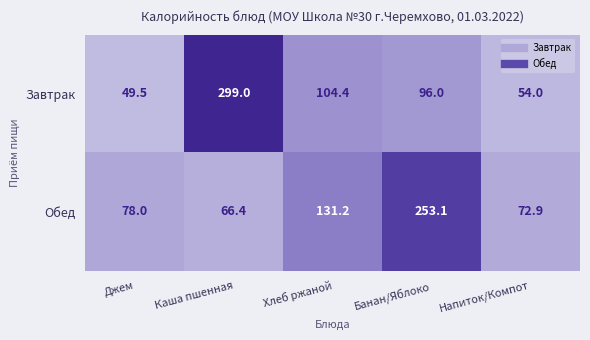

The value of Завтрак at Хлеб ржаной is 104.4. True or false?

True